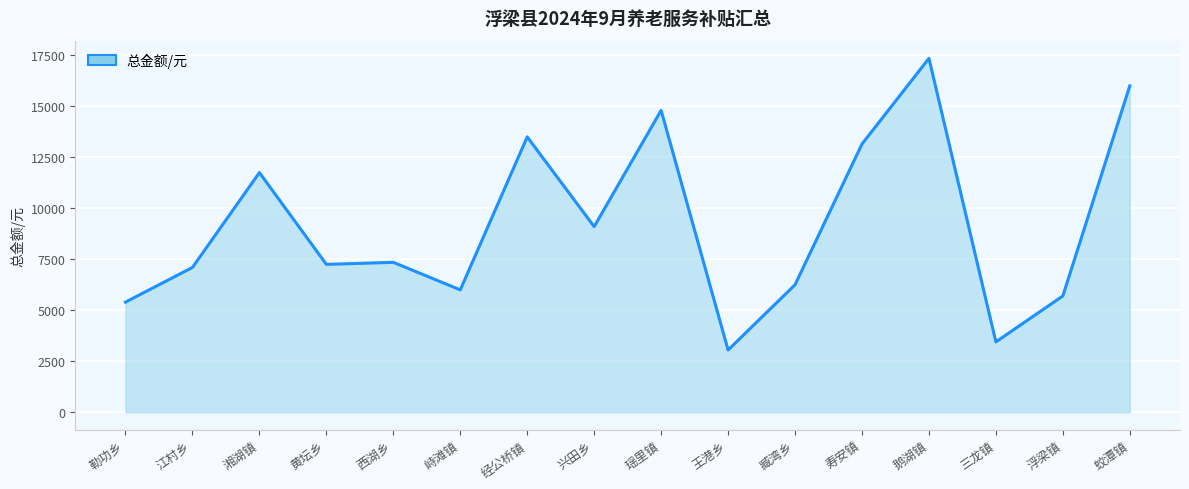

The chart shows a value of 5790 at 瑶里镇. True or false?

False